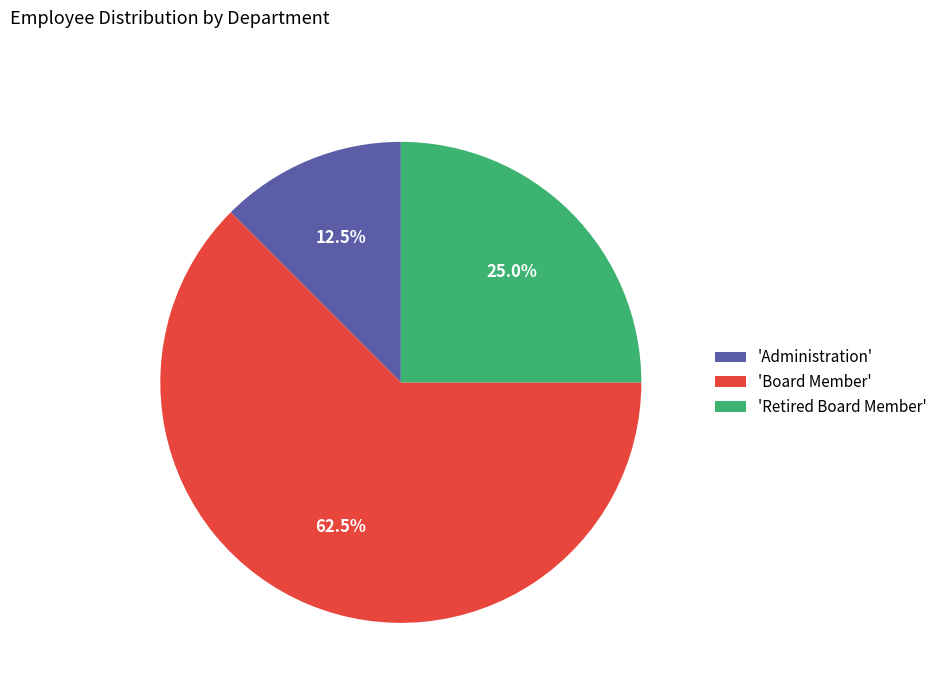

Is the sum of 'Board Member' and 'Administration' greater than half?

Yes